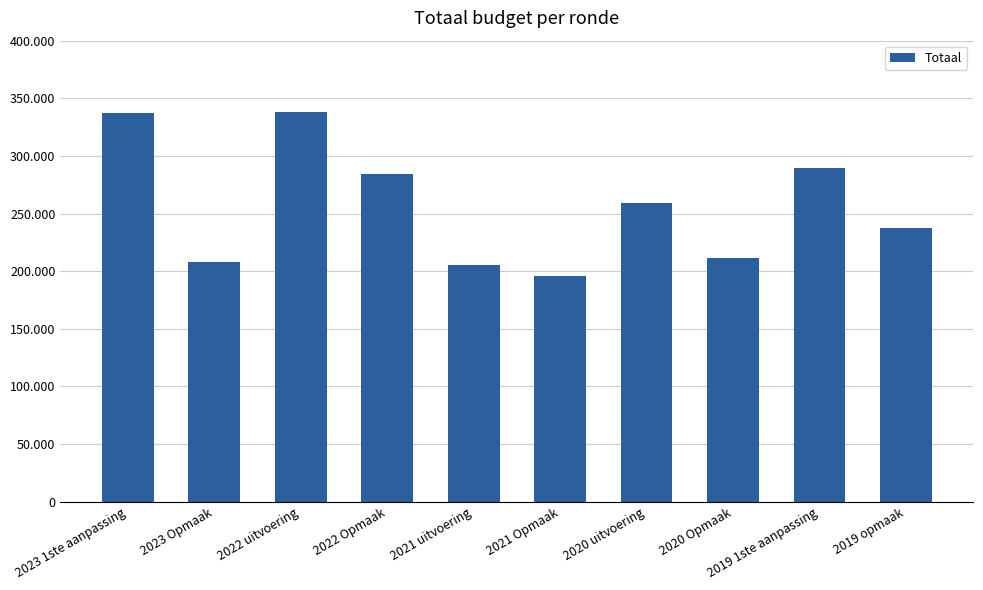

Which label corresponds to the largest value in the chart?

2022 uitvoering